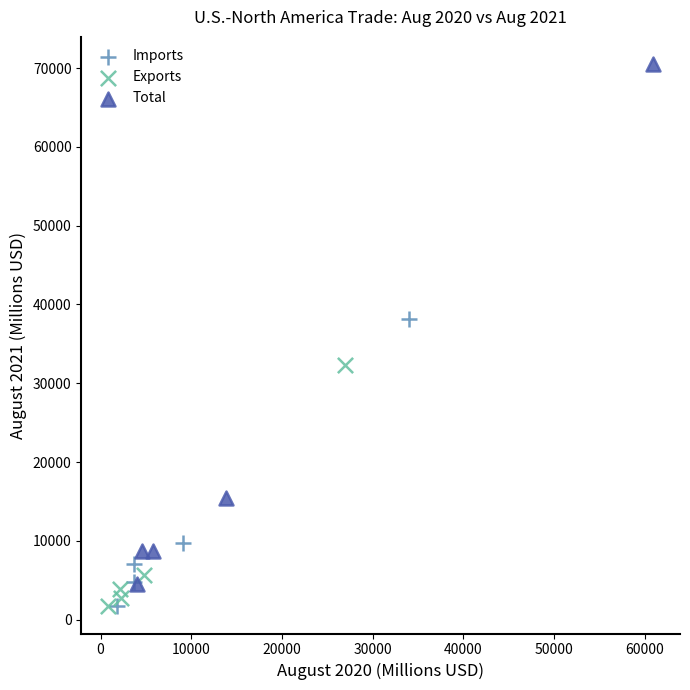

Which series has the widest spread of Y values?

Total